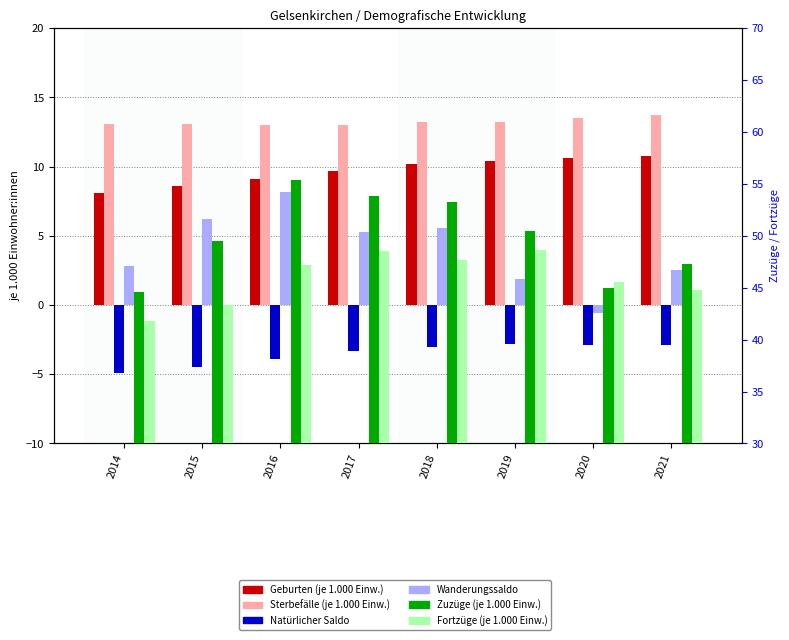

Which series has the largest total across all categories?

Zuzüge (je 1.000 Einw.)